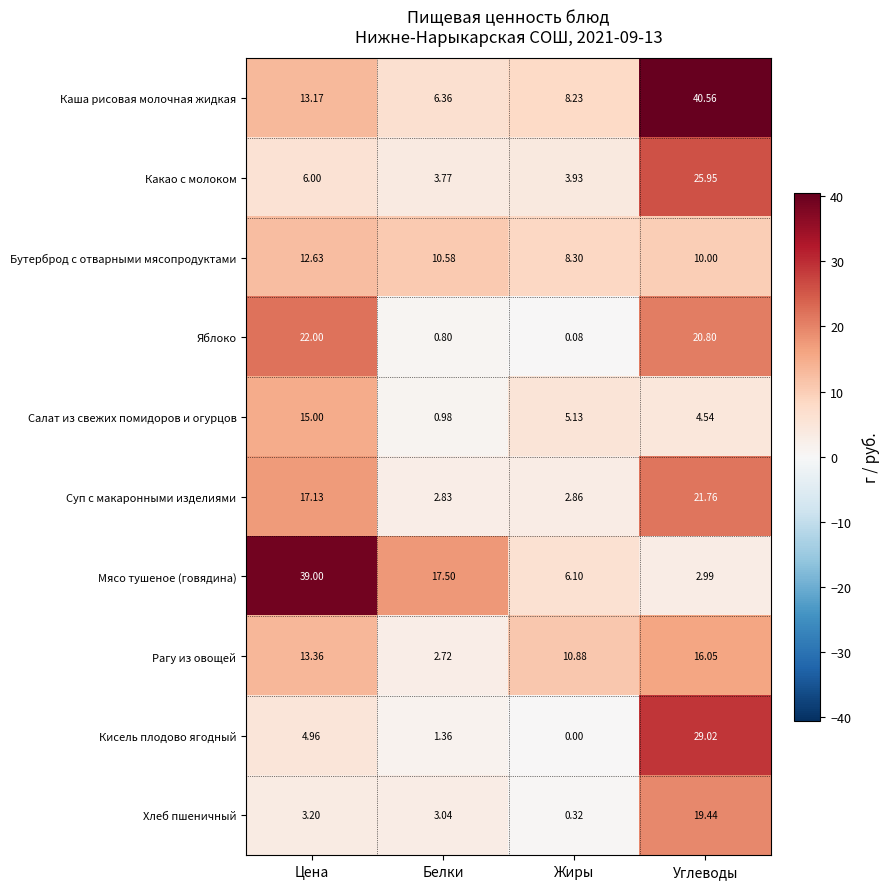

List the labels in order of Какао с молоком value, largest first.

Углеводы, Цена, Жиры, Белки